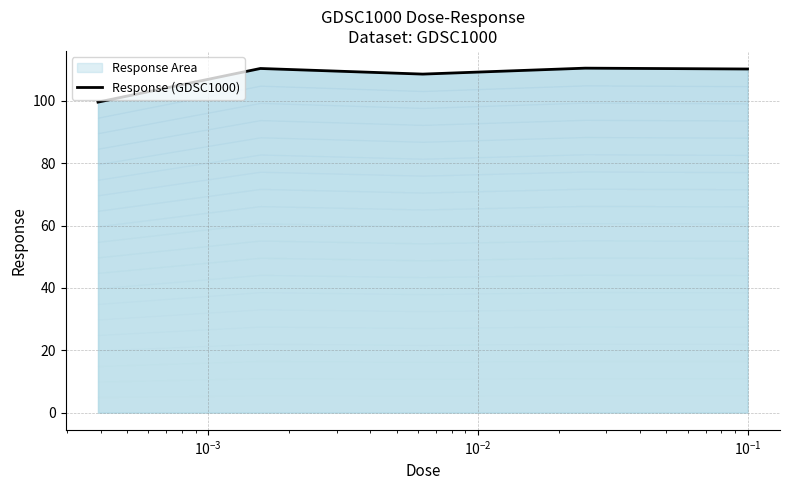

How many interior local peaks (higher than both neighbors) does the data have?

2